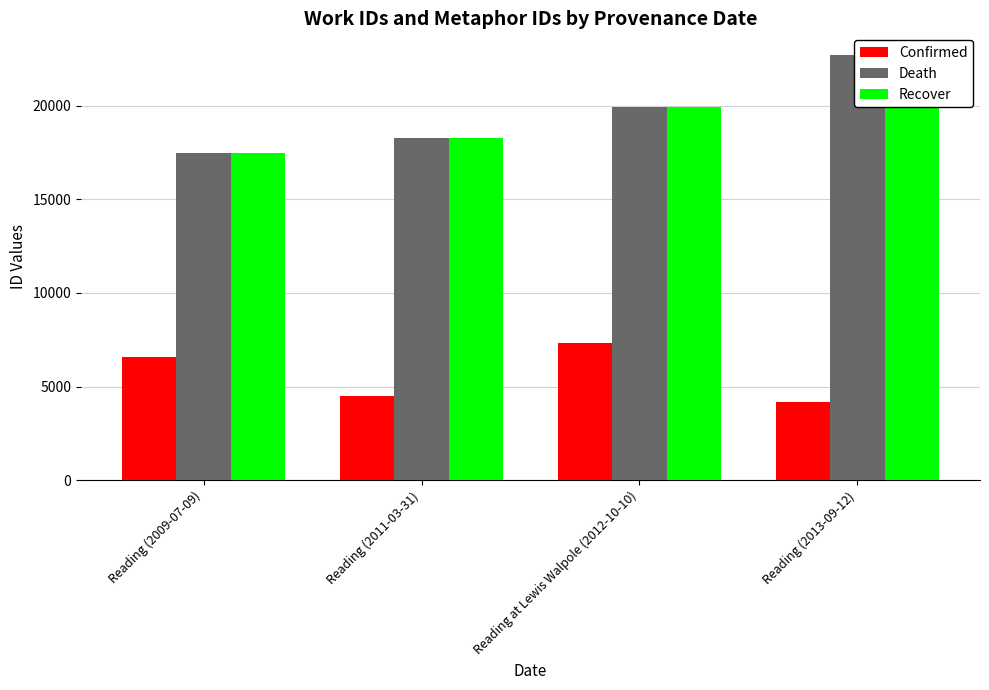

What is the minimum value shown in the chart?

4178